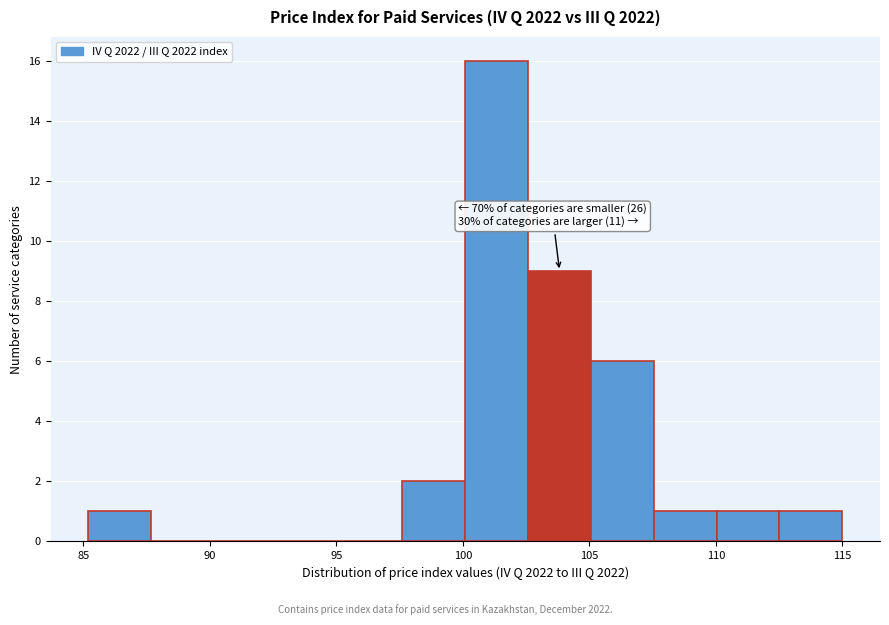

Which range on the x-axis has the tallest bar?

100.0 to 102.5